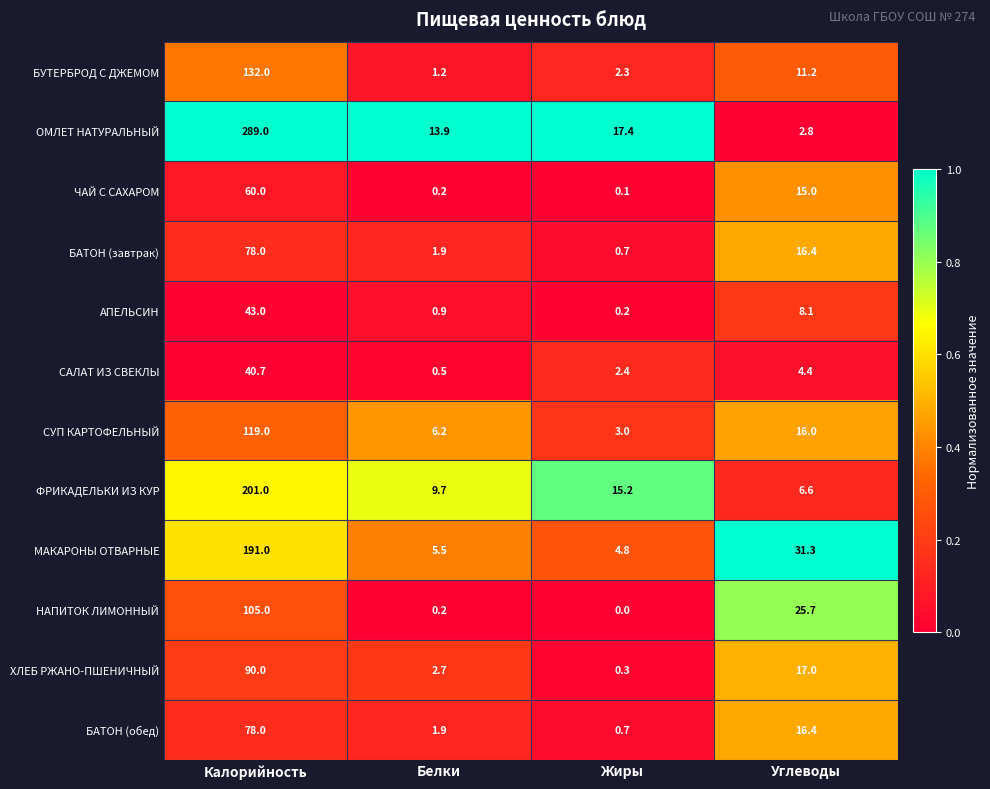

Between Калорийность and Углеводы, which series saw the biggest shift?

ОМЛЕТ НАТУРАЛЬНЫЙ